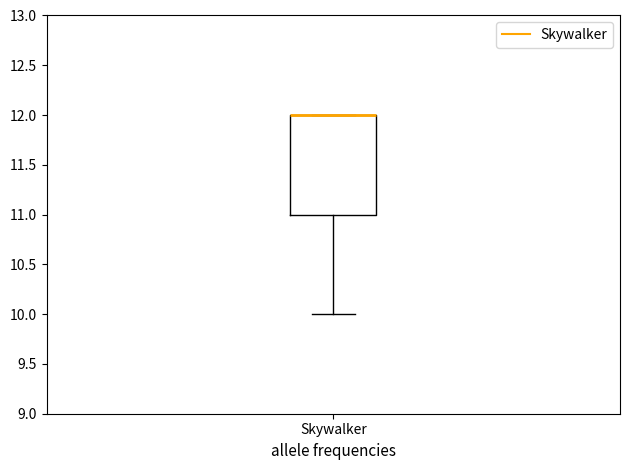

Transcribe this box plot: give where the median line is, the range the box spans, and where the two whiskers end, as read against the y-axis. The values are not printed on the chart, so give them approximately, as read against the axis.

median 12 (drawn on the box's upper edge), box 11 to 12, whiskers 10 to 12